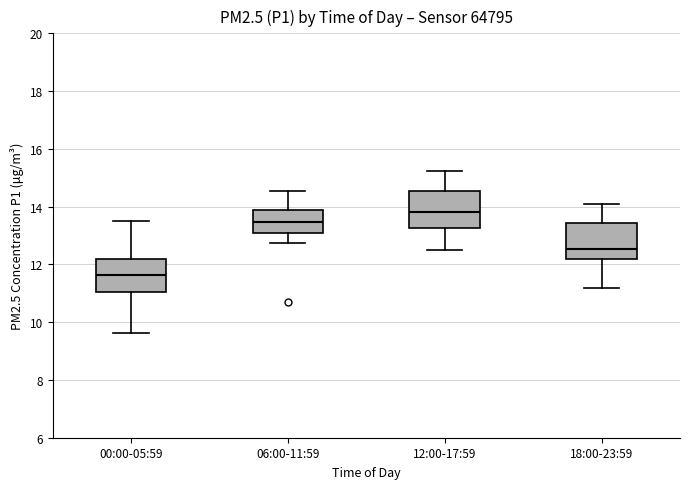

Where does the lower whisker of the box for 12:00-17:59 end on the y-axis? The values are not printed on the chart, so give them approximately, as read against the axis.

12.6